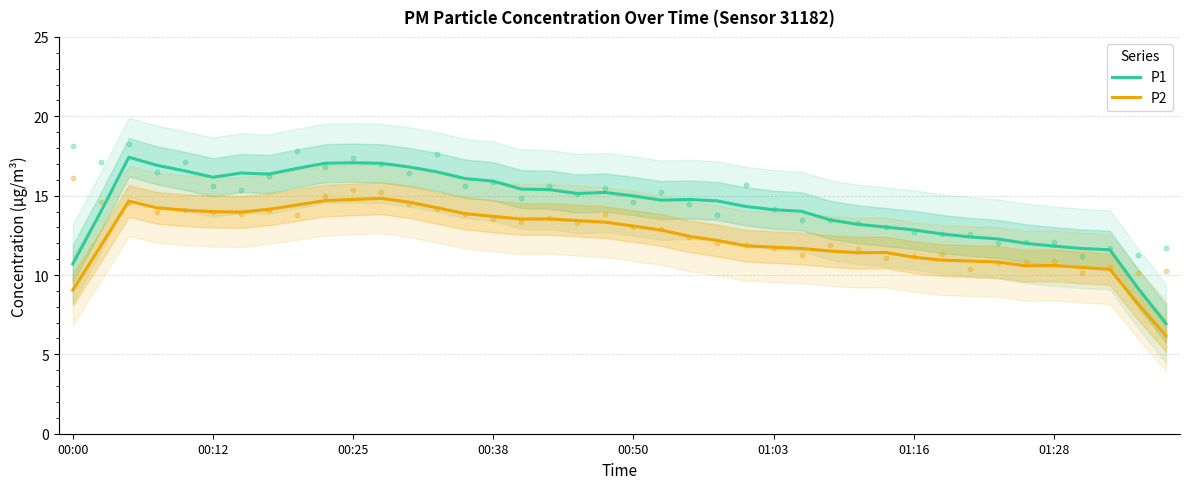

What are all the series names shown in the legend?

P1, P2